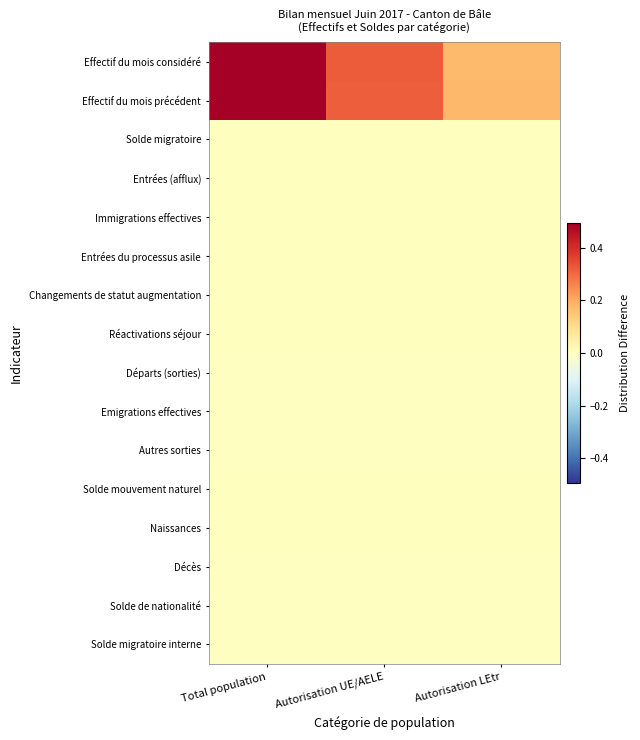

Which has a higher value, Autorisation LEtr or Total population?

Total population